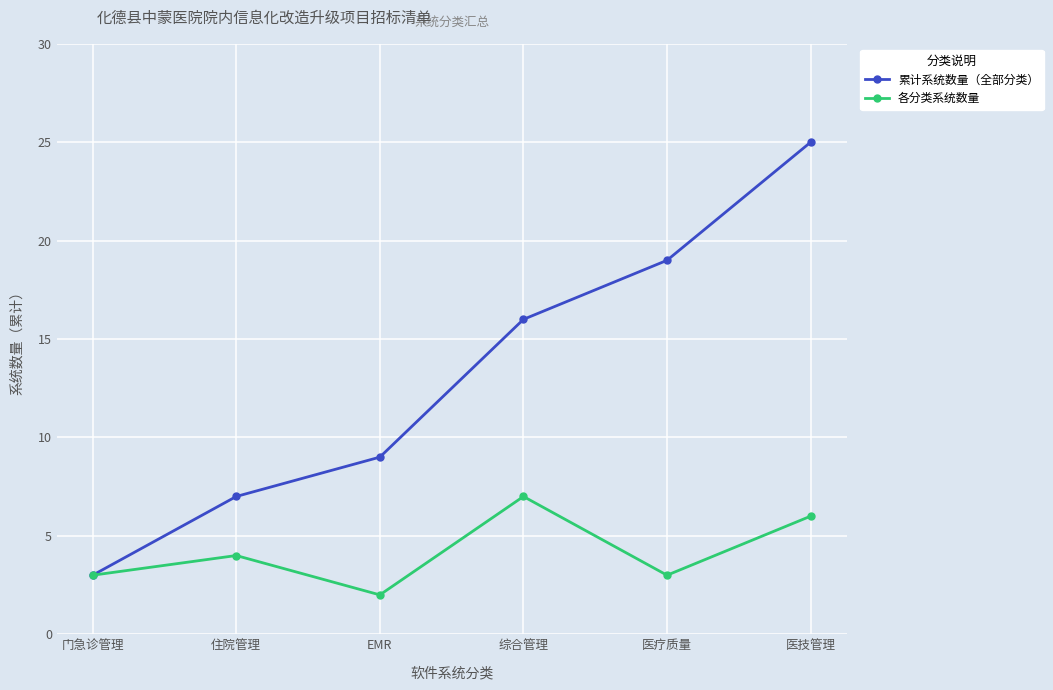

At how many categories does at least one series exceed 12?

3